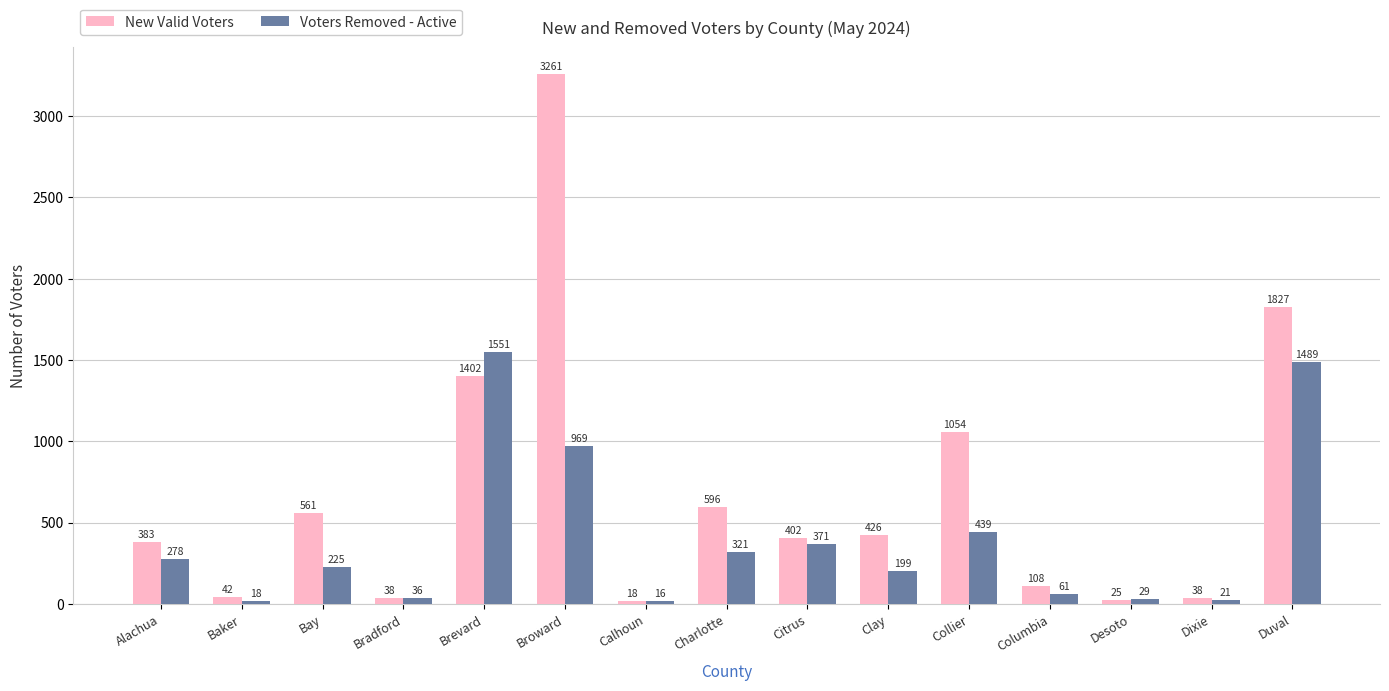

What are all the series names shown in the legend?

New Valid Voters, Voters Removed - Active